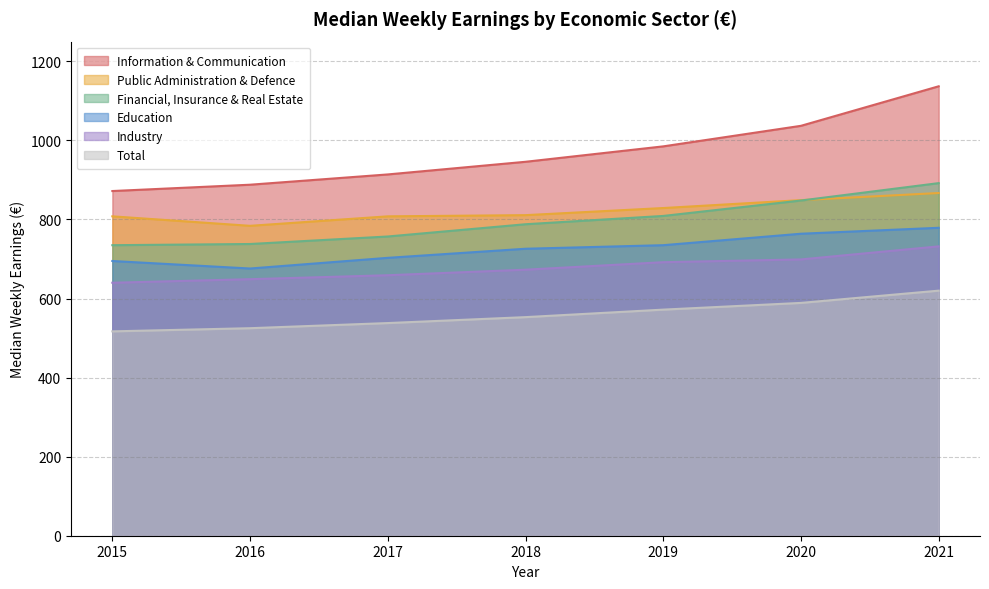

What is the greatest value displayed?

1137